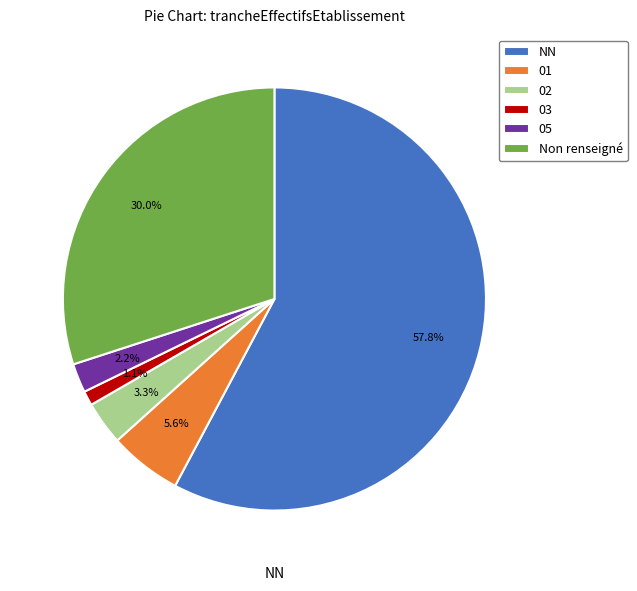

What percentage is NOT represented by 03?

98.9%